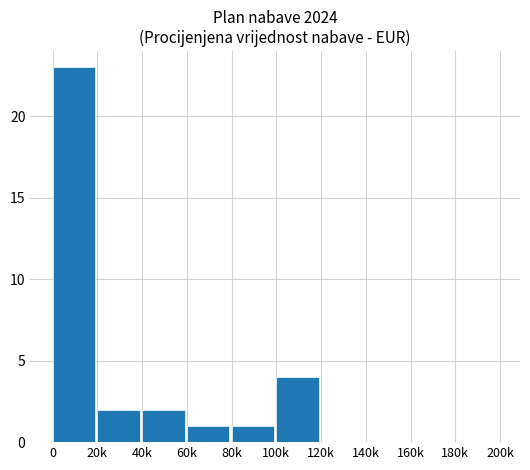

What is the difference between the values at 40k and 140k?

2